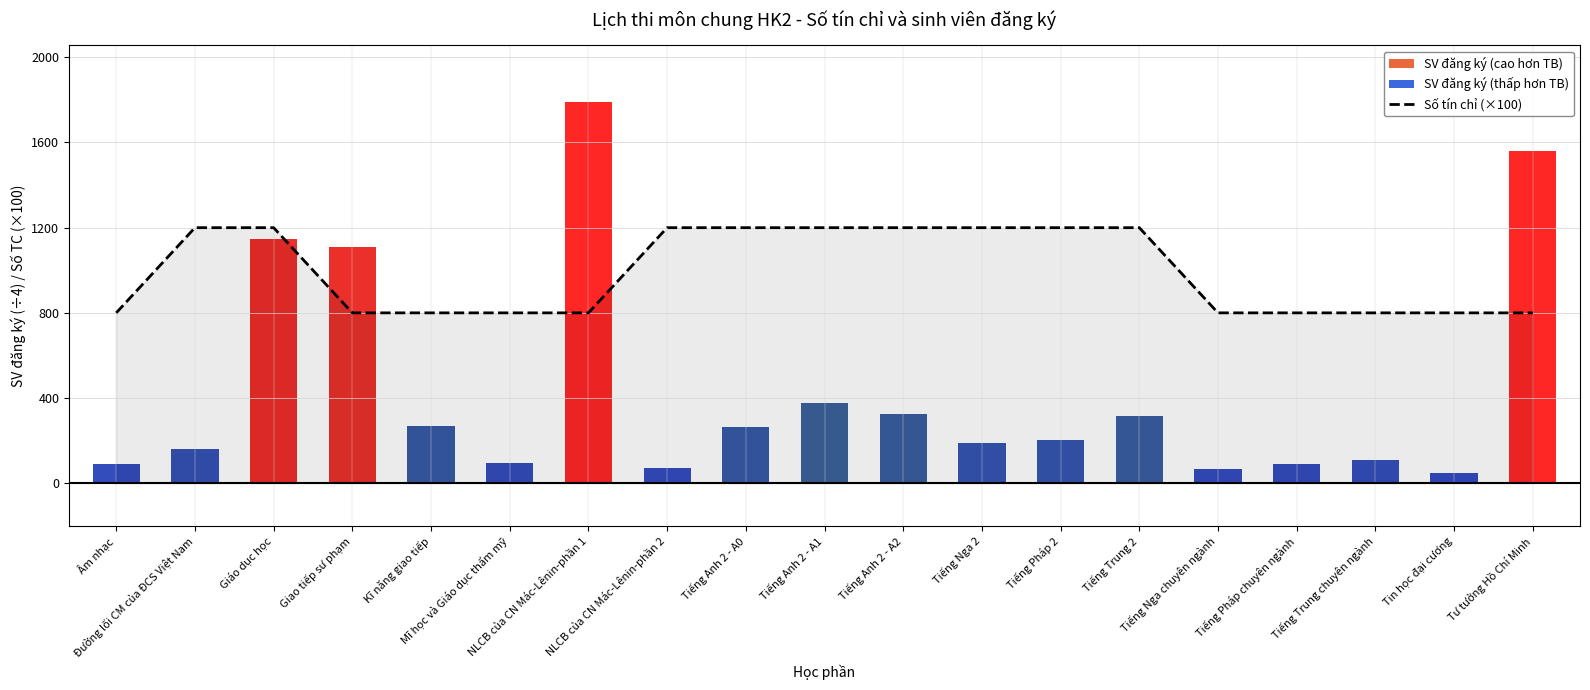

What is the label of the 4th bar from the right?

Tiếng Pháp chuyên ngành